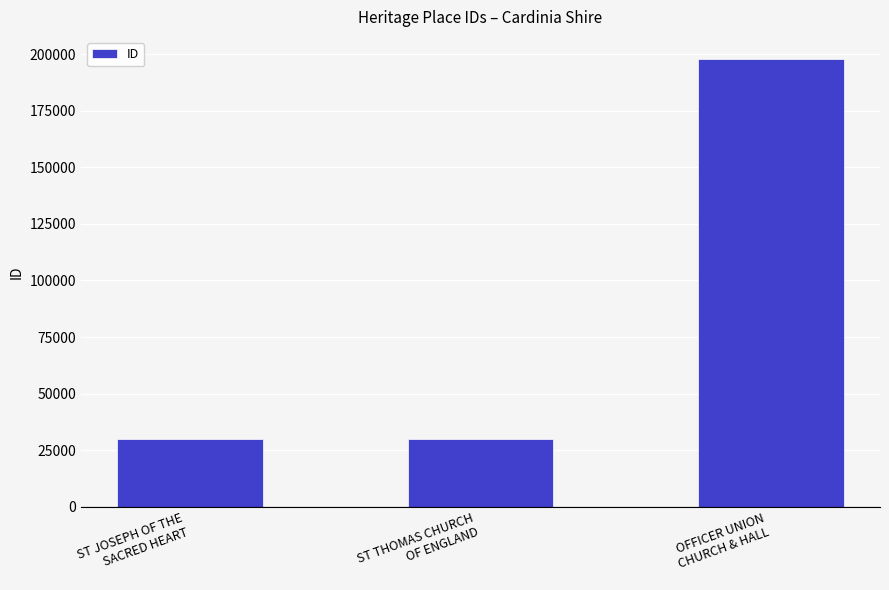

What is the value of the 2nd bar from the left?

30126